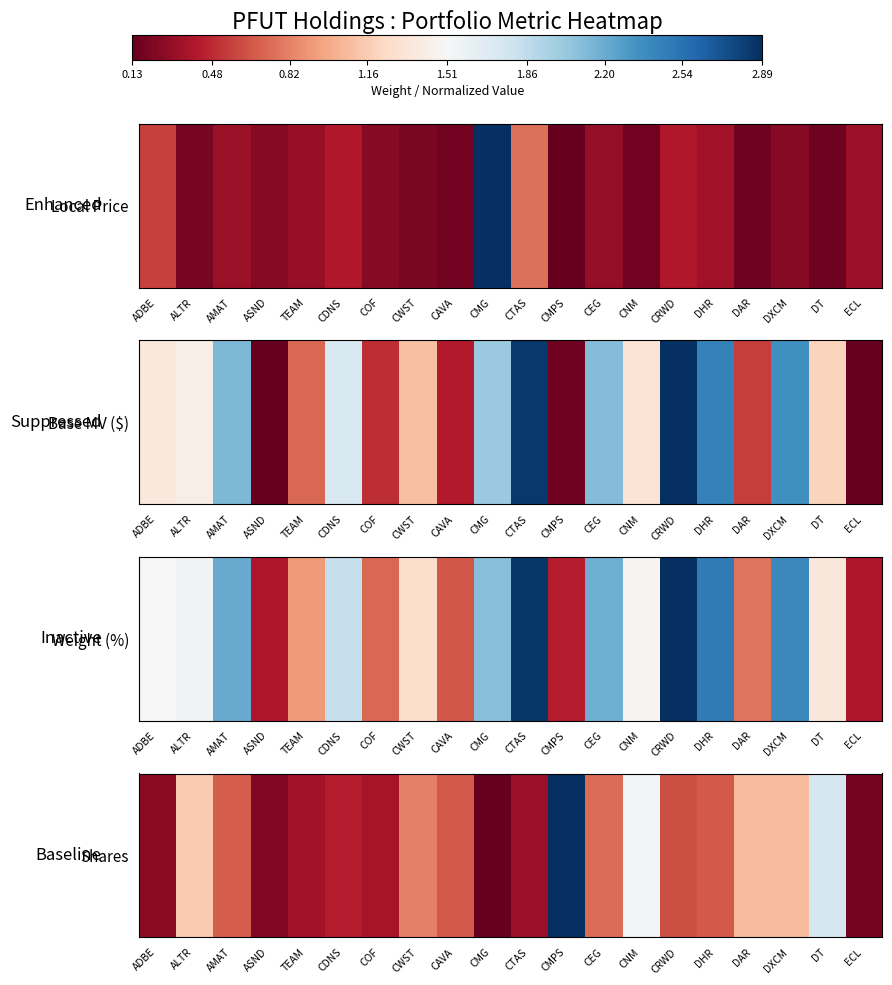

What is the difference between the maximum and minimum values?

2.8